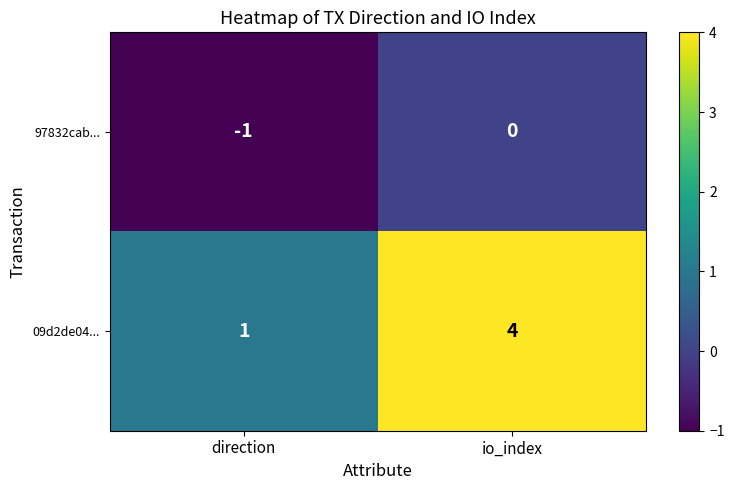

At which label is 09d2de04... closest to 2?

direction